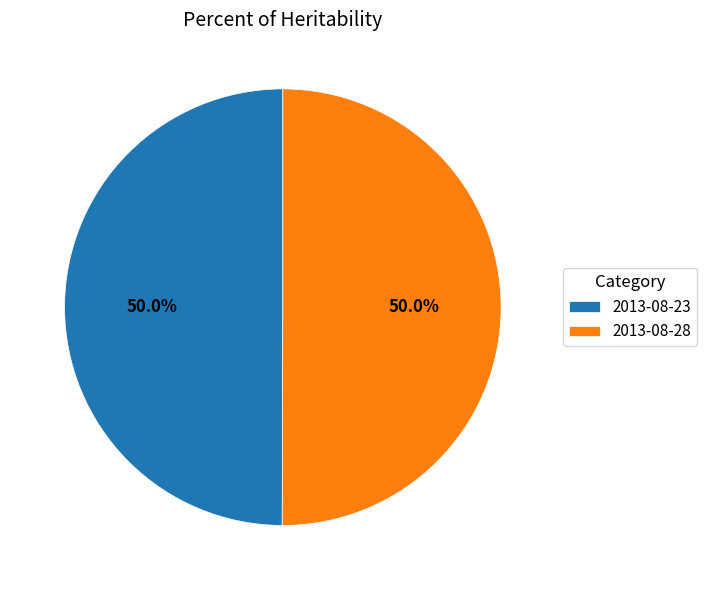

To the nearest percent, what portion does 2013-08-28 represent?

50%